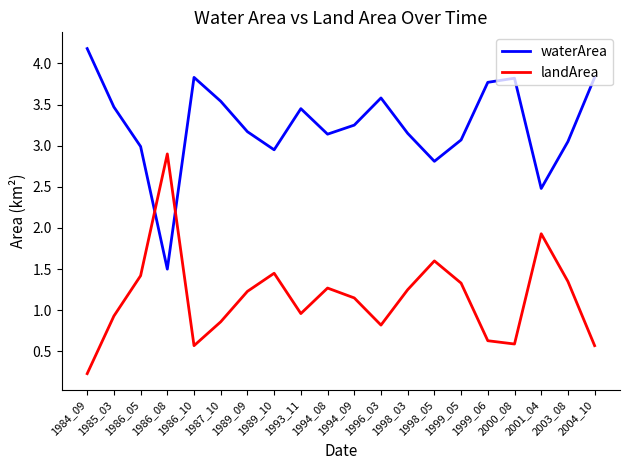

True or false: waterArea has a value of 1.3 at 2003_08.

False